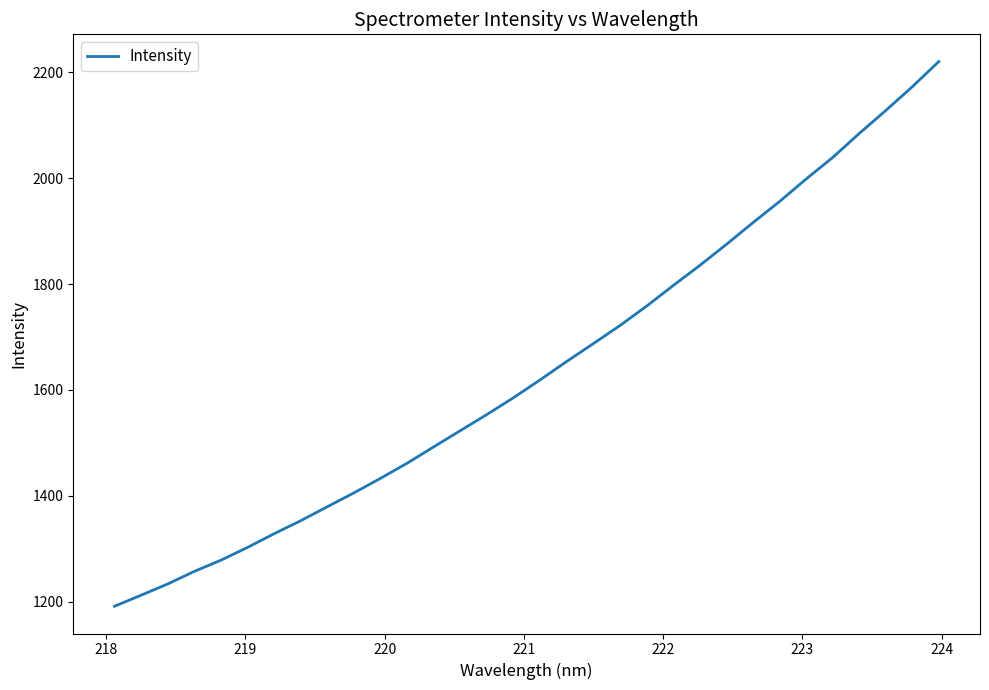

What is the difference between the maximum and minimum values?

1029.2